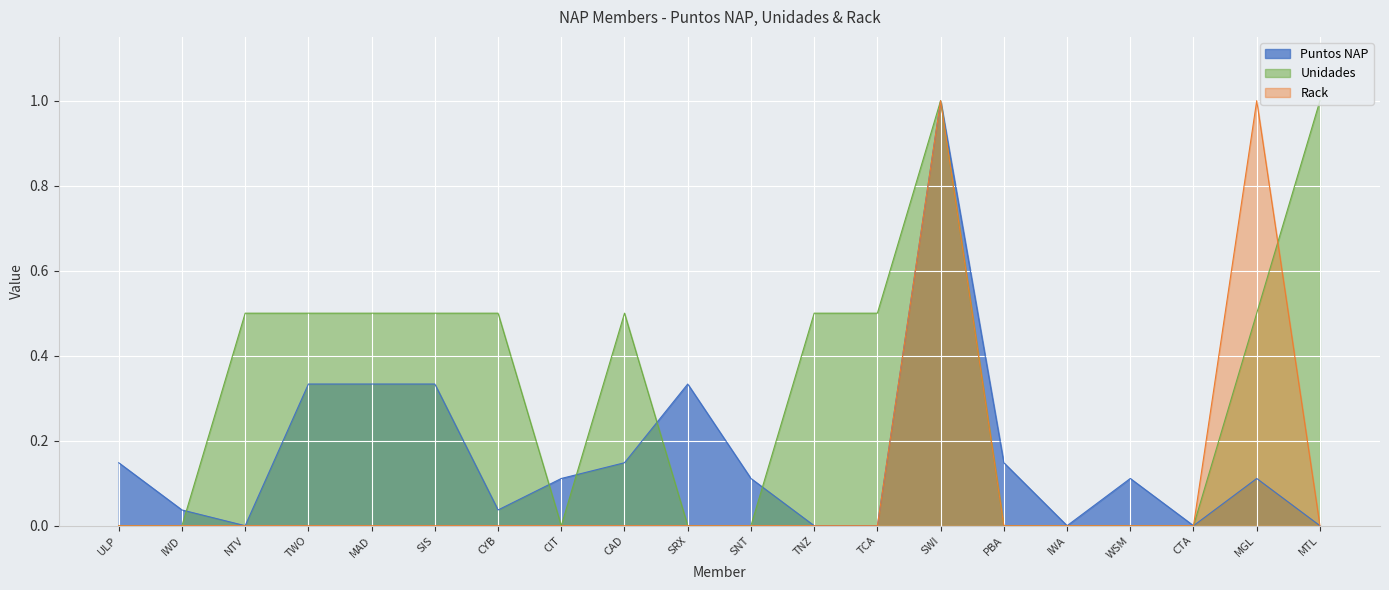

What is the total value across all series at MTL?

1.0